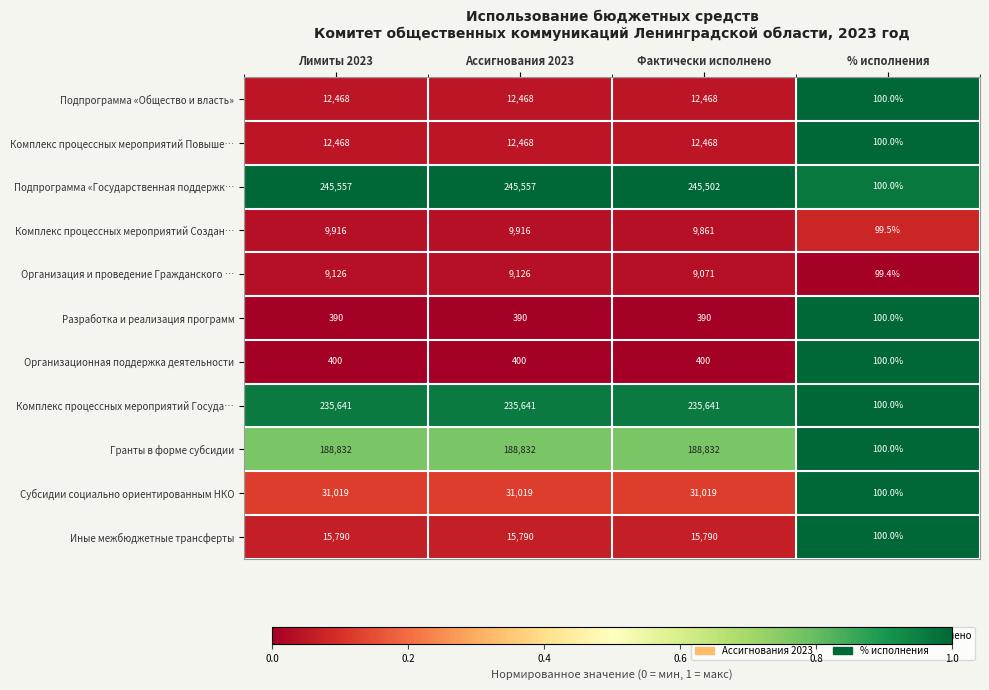

Count the number of categories in the chart.

4